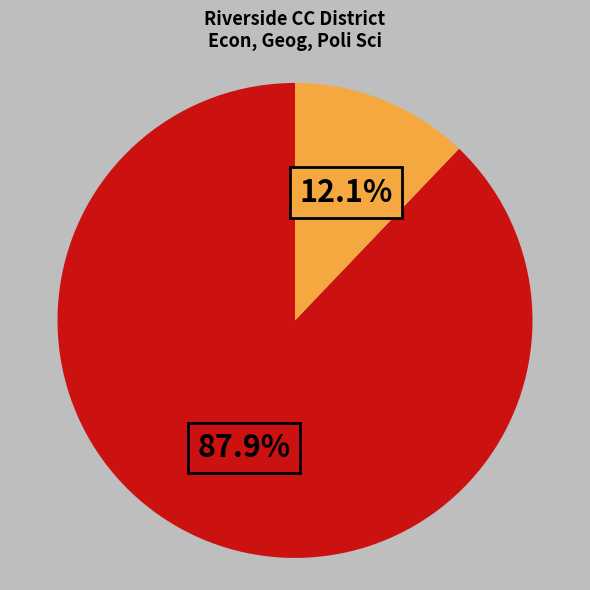

Does any single category account for the majority?

Yes